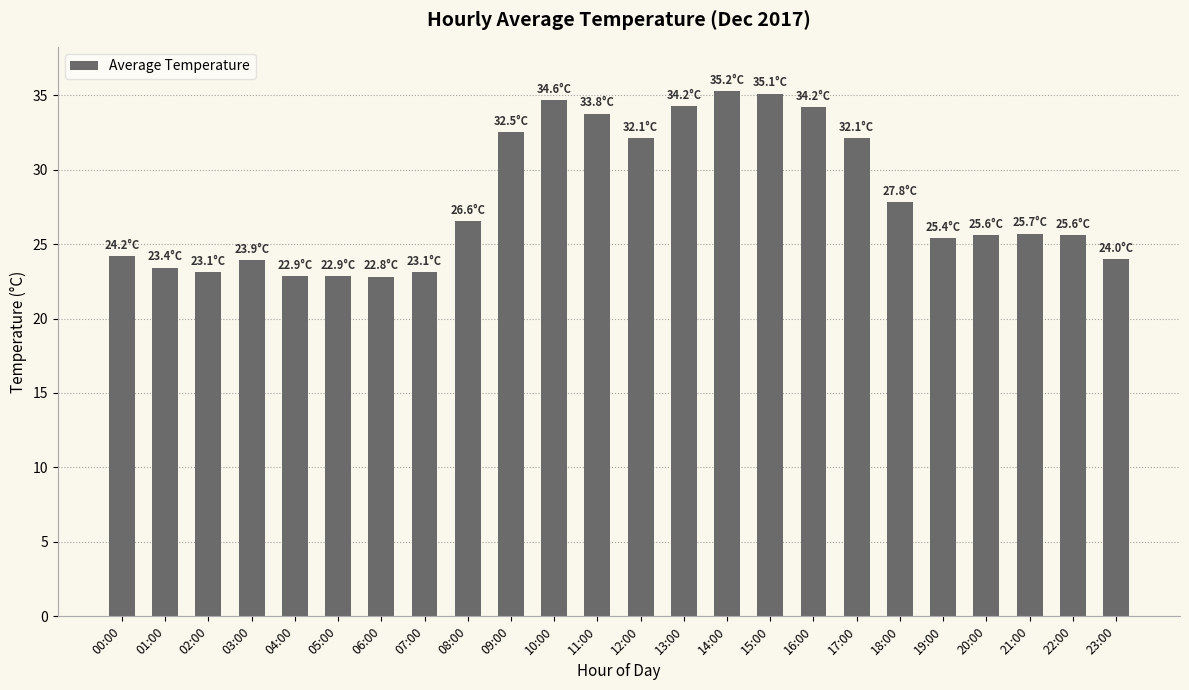

Where is the data nearest to the value 29?

18:00